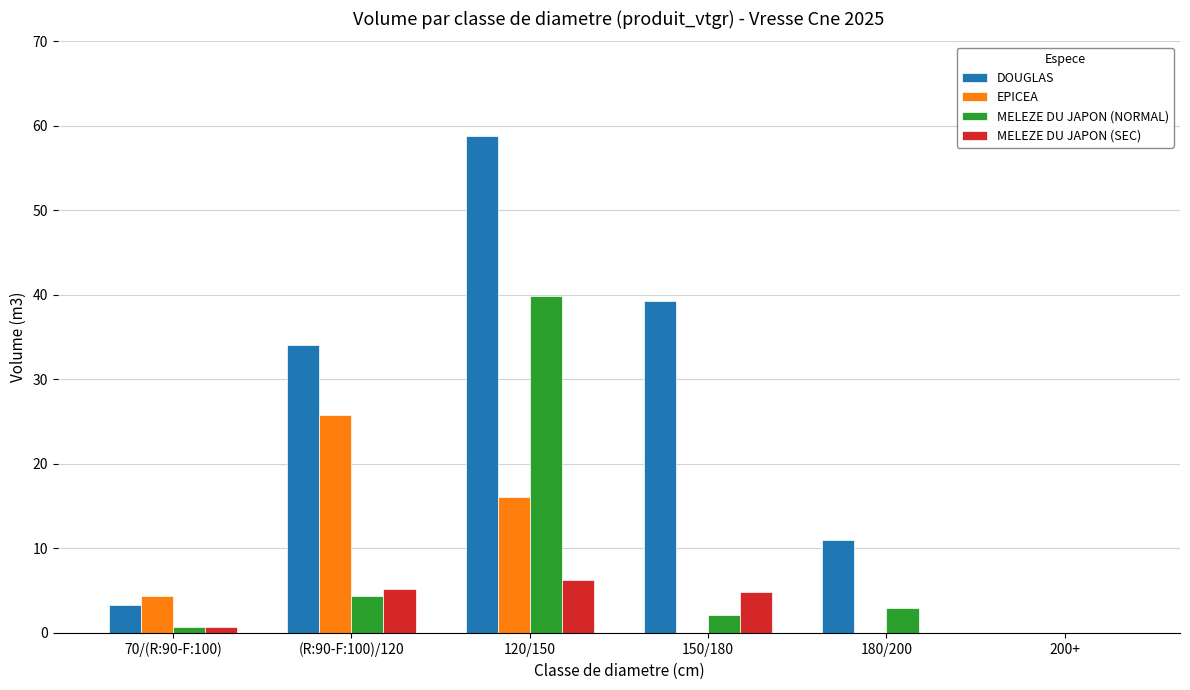

Is the value of MELEZE DU JAPON (NORMAL) at 70/(R:90-F:100) greater than the value of MELEZE DU JAPON (SEC) at (R:90-F:100)/120?

No